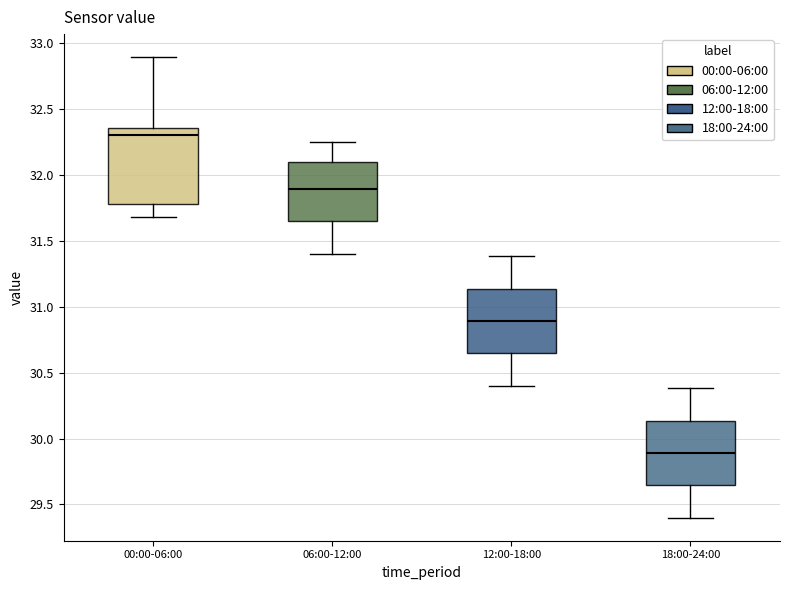

Which box has the highest median line?

00:00-06:00